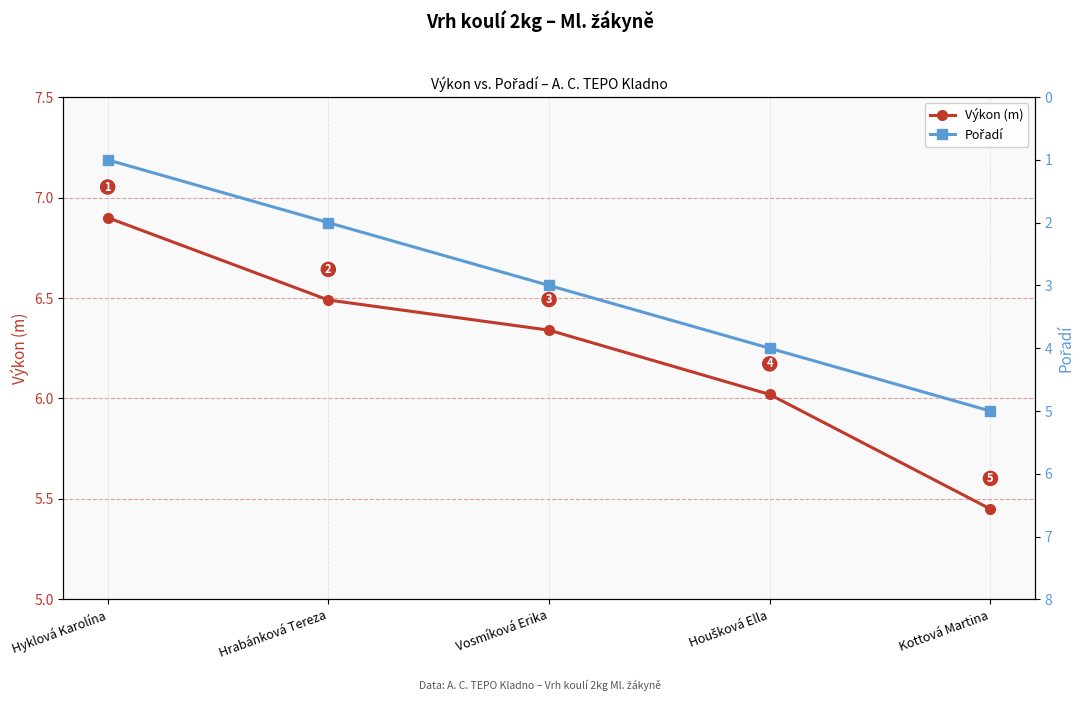

True or false: Výkon (m) has more than 1 points higher than both neighbors.

False